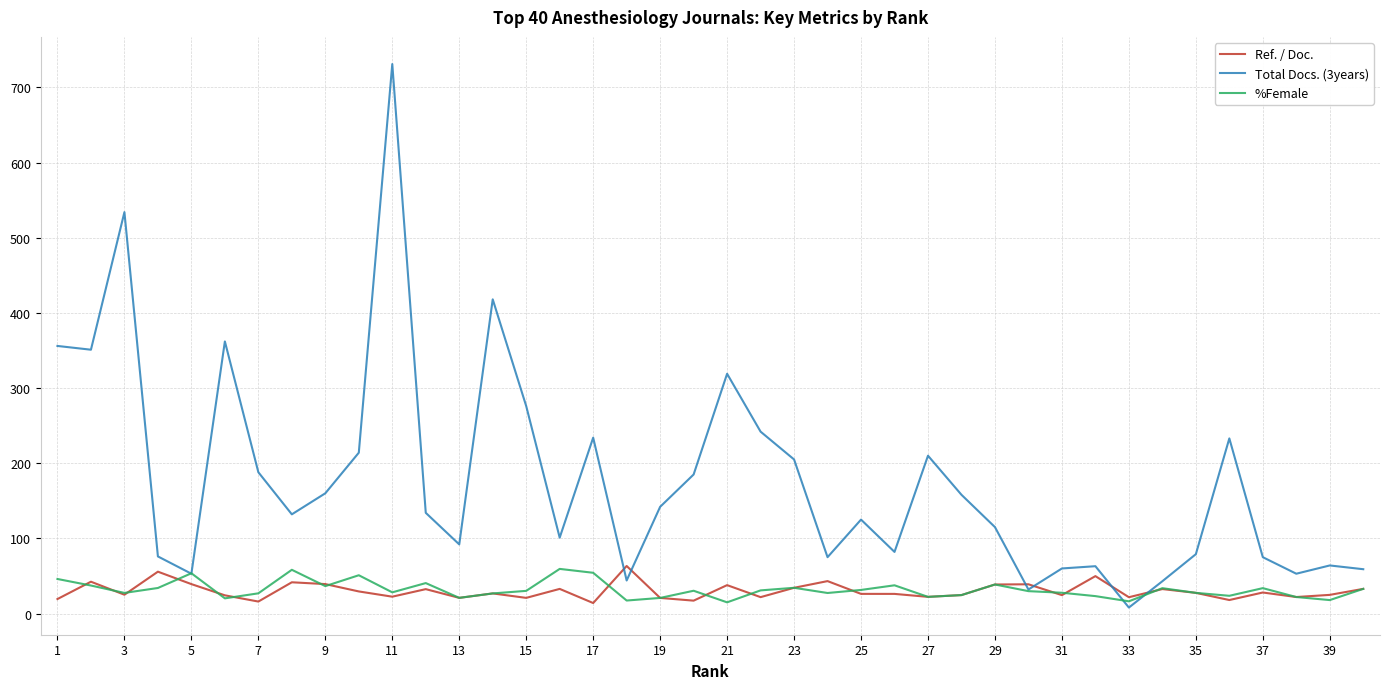

What are all the series names shown in the legend?

Ref. / Doc., Total Docs. (3years), %Female